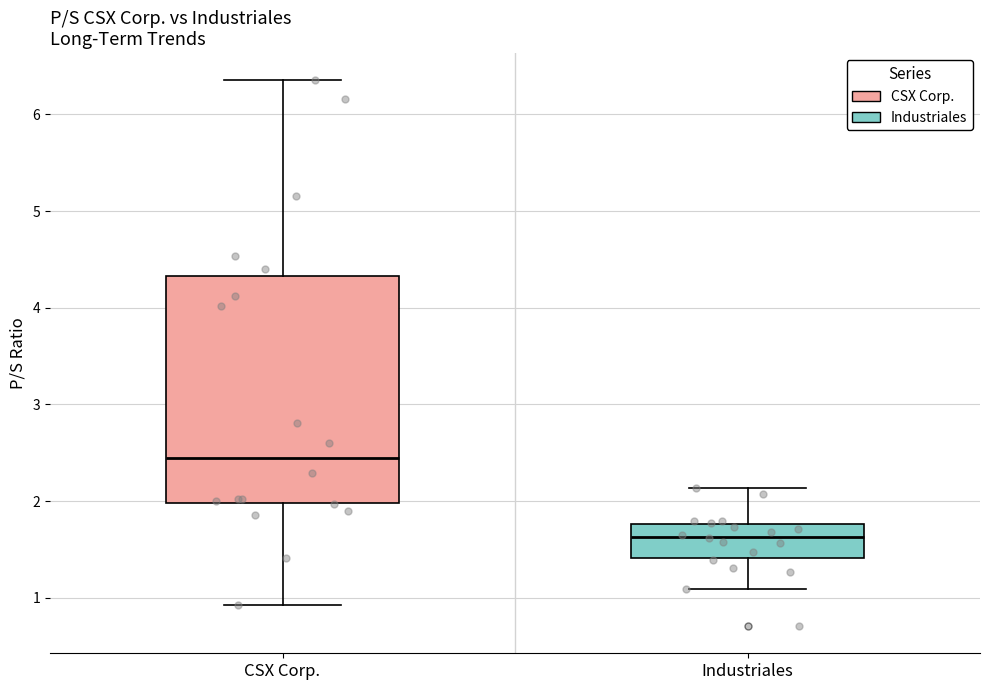

Where does the lower whisker of the box for CSX Corp. end on the y-axis? The values are not printed on the chart, so give them approximately, as read against the axis.

0.9